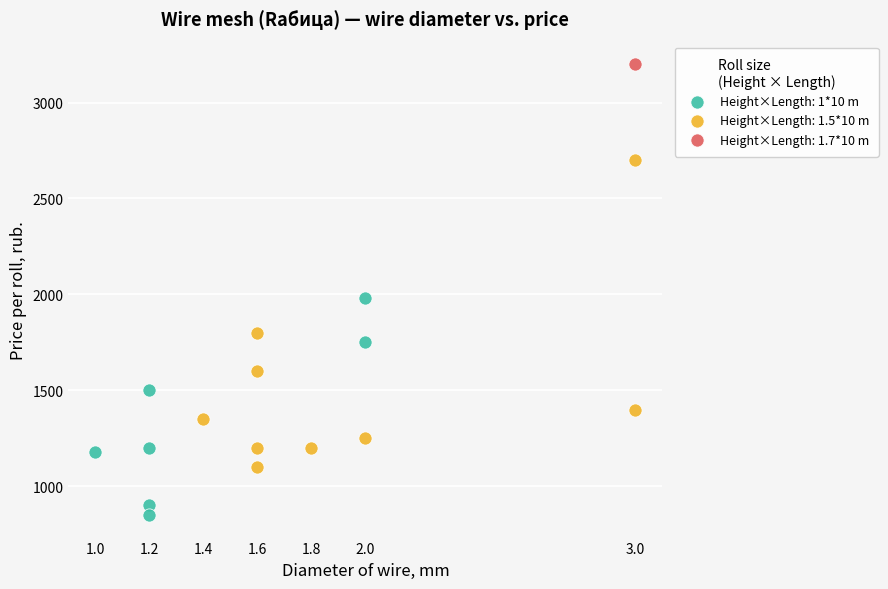

What are all the series names shown in the legend?

Height×Length: 1*10 m, Height×Length: 1.5*10 m, Height×Length: 1.7*10 m